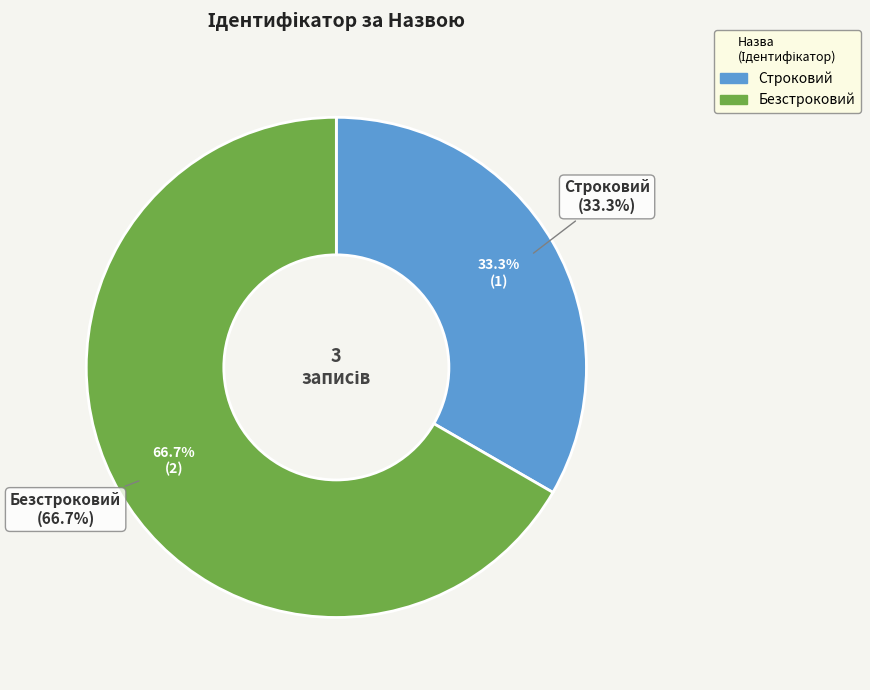

What percentage is NOT represented by Безстроковий?

33.3%